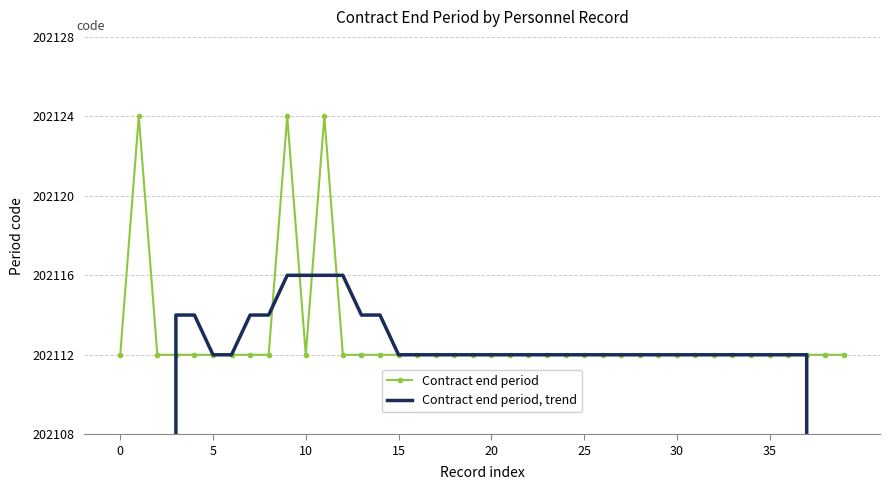

What is the highest value of the Contract end period series?

202124